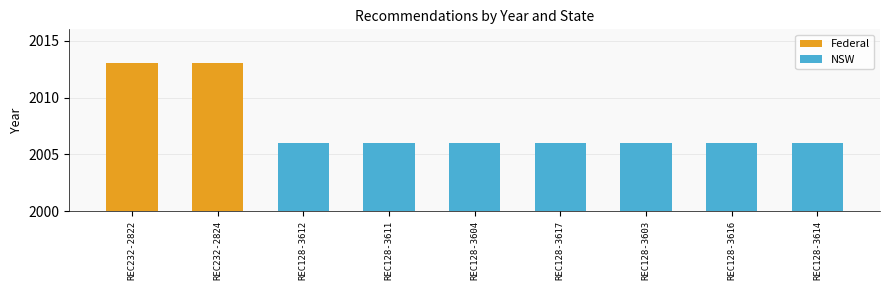

What is the difference between the second highest and minimum values?

7